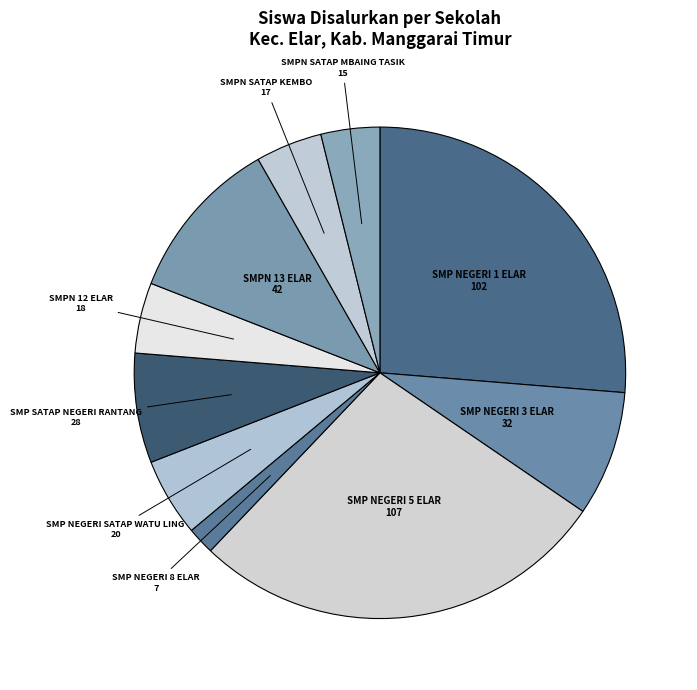

Which slice is the largest?

SMP NEGERI 5 ELAR